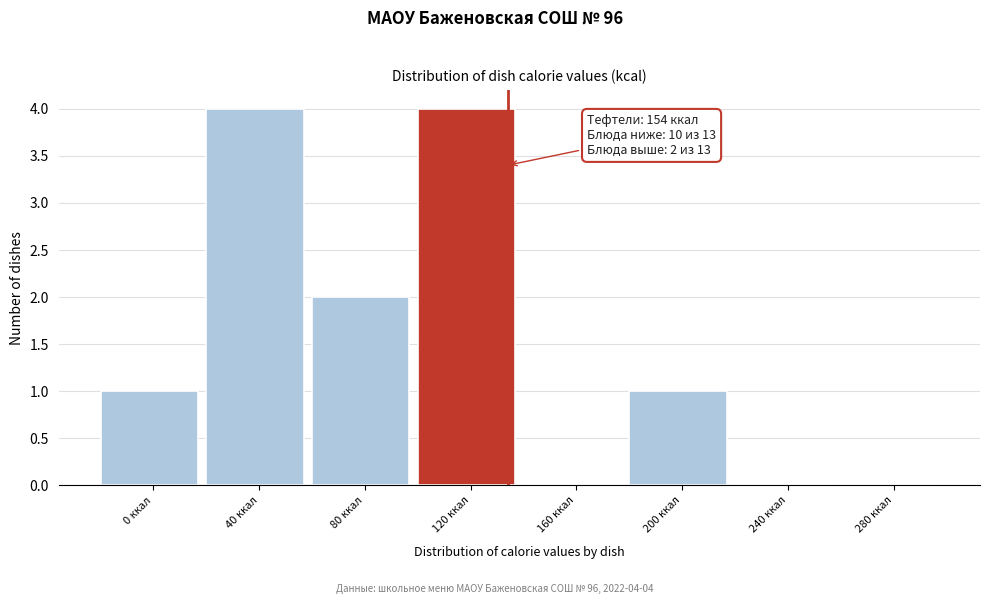

Reading left to right, extract all data points from this chart.

0 ккал=1	40 ккал=4	80 ккал=2	120 ккал=4	160 ккал=0	200 ккал=1	240 ккал=0	280 ккал=0